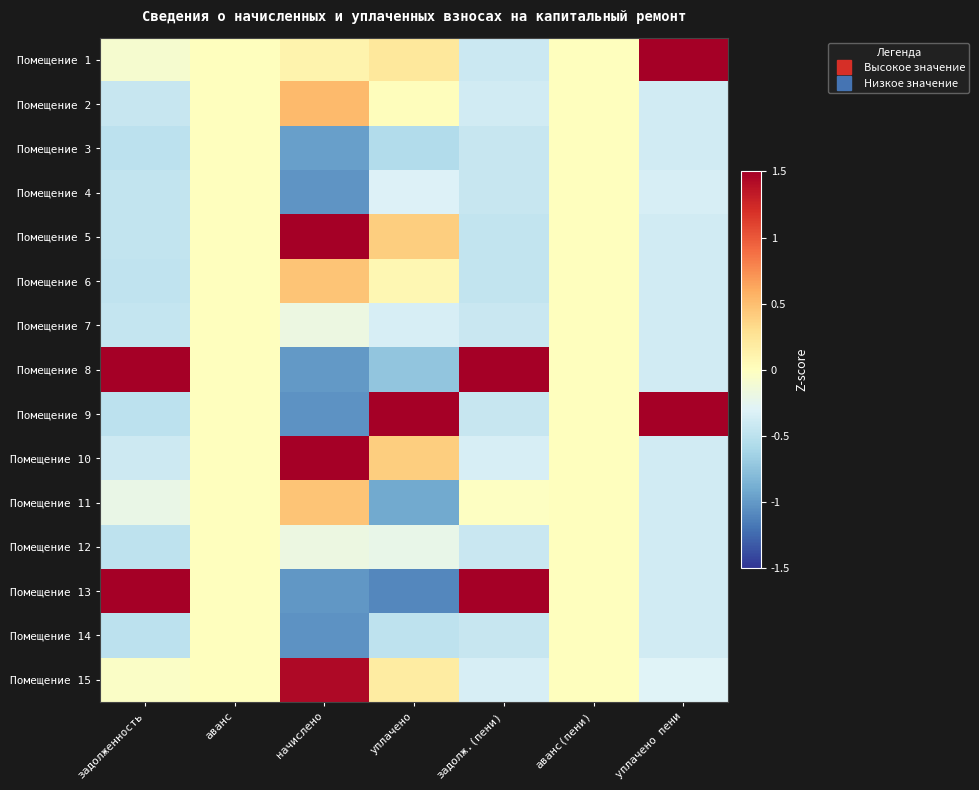

Which category has the lowest value across all series?

уплачено